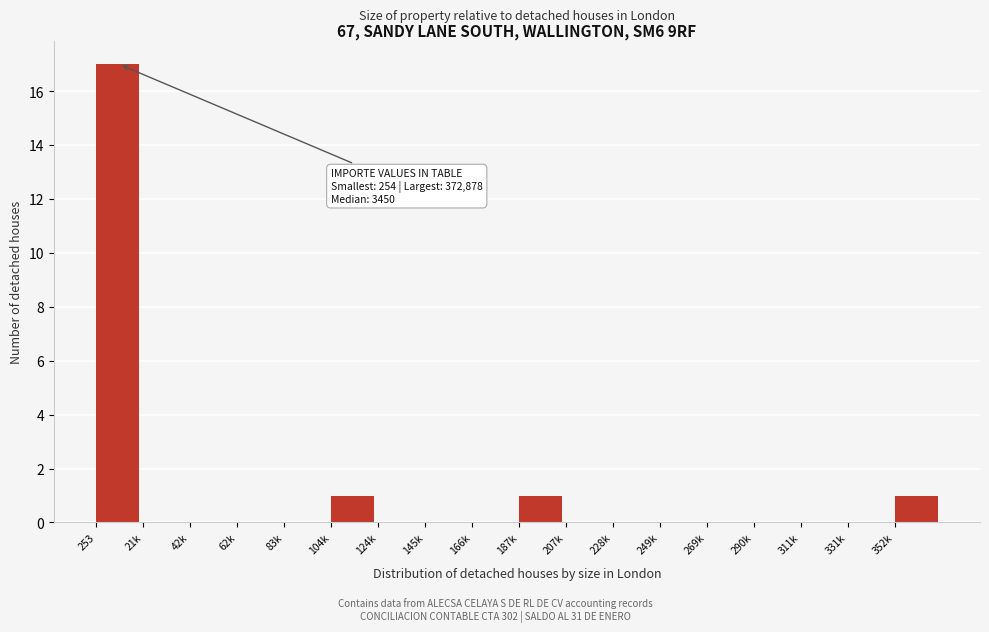

Reading left to right, transcribe all the data shown in this chart.

253=17	21k=0	42k=0	62k=0	83k=0	104k=1	124k=0	145k=0	166k=0	187k=1	207k=0	228k=0	249k=0	269k=0	290k=0	311k=0	331k=0	352k=1